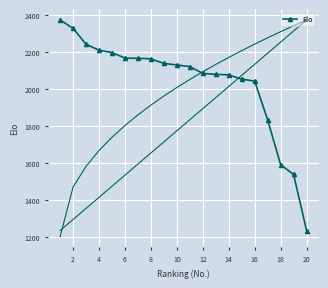

What is the sum of all values?

40779